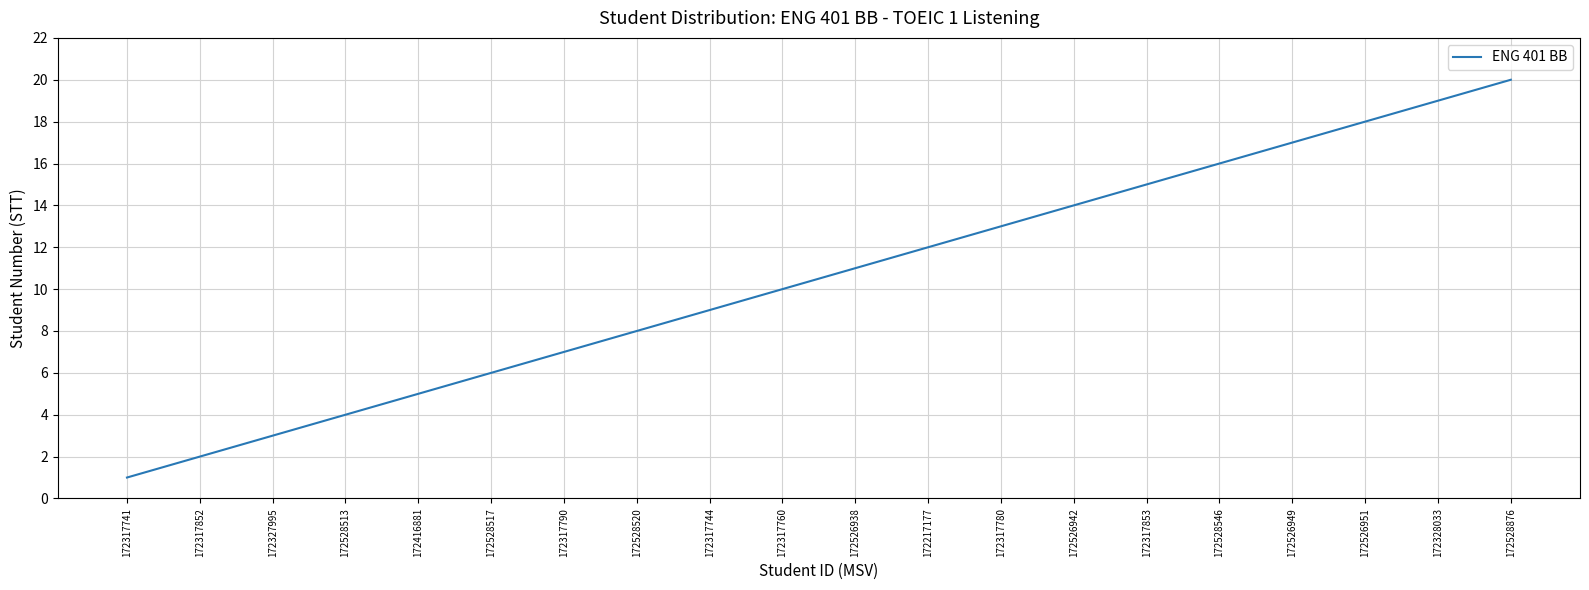

True or false: the data has more than 1 interior local peaks.

False